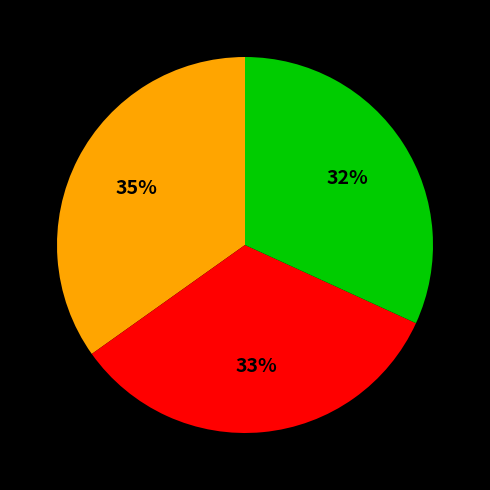

To the nearest percent, what is the average slice percentage?

33%